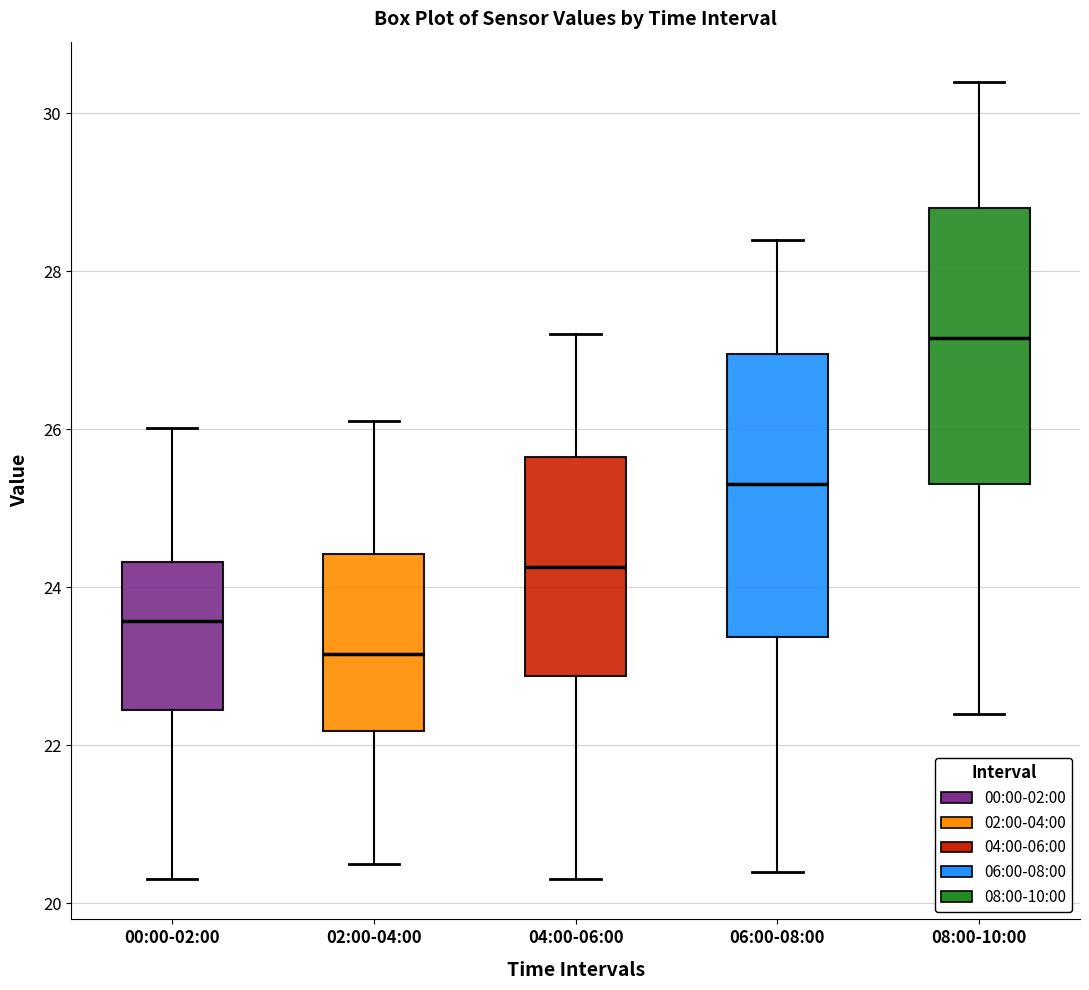

Reading left to right, read every box against the y-axis: the position of its median line, the range the box covers, and the ends of its whiskers. The values are not printed on the chart, so give them approximately, as read against the axis.

00:00-02:00: median 23.6, box 22.4 to 24.4, whiskers 20.4 to 26.0
02:00-04:00: median 23.2, box 22.2 to 24.4, whiskers 20.6 to 26.2
04:00-06:00: median 24.2, box 22.8 to 25.6, whiskers 20.4 to 27.2
06:00-08:00: median 25.4, box 23.4 to 27.0, whiskers 20.4 to 28.4
08:00-10:00: median 27.2, box 25.4 to 28.8, whiskers 22.4 to 30.4